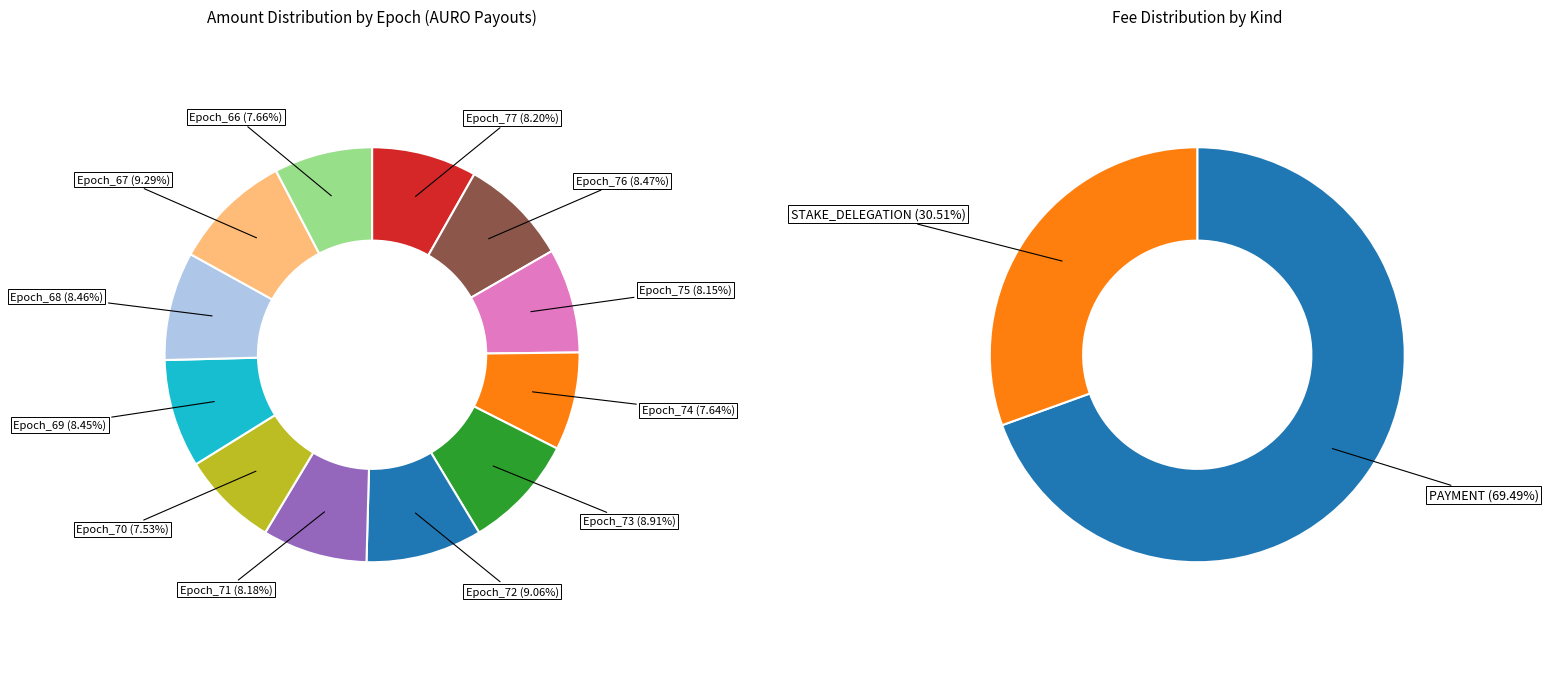

How many segments does this pie chart have?

12